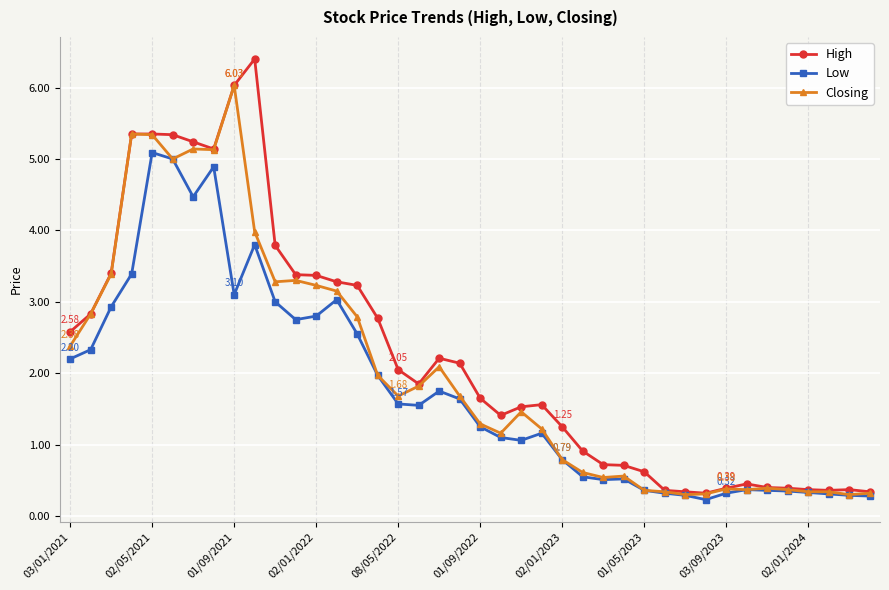

How many series are shown in this chart?

3